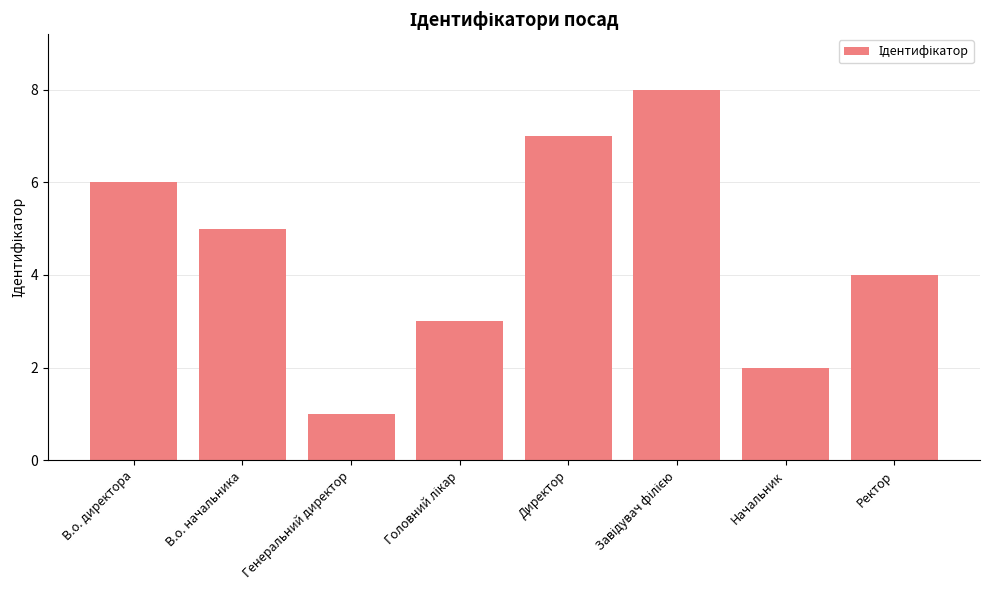

Reading left to right, transcribe all the data shown in this chart.

6	5	1	3	7	8	2	4